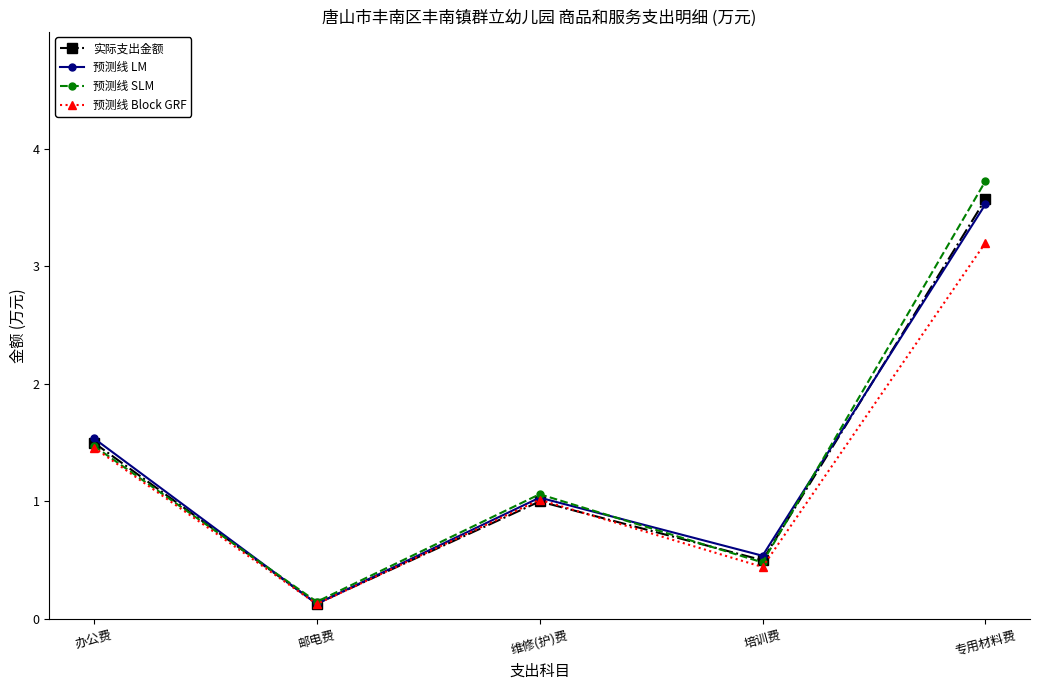

What is the value of the 预测线 LM point at the 1st from the left?

1.5